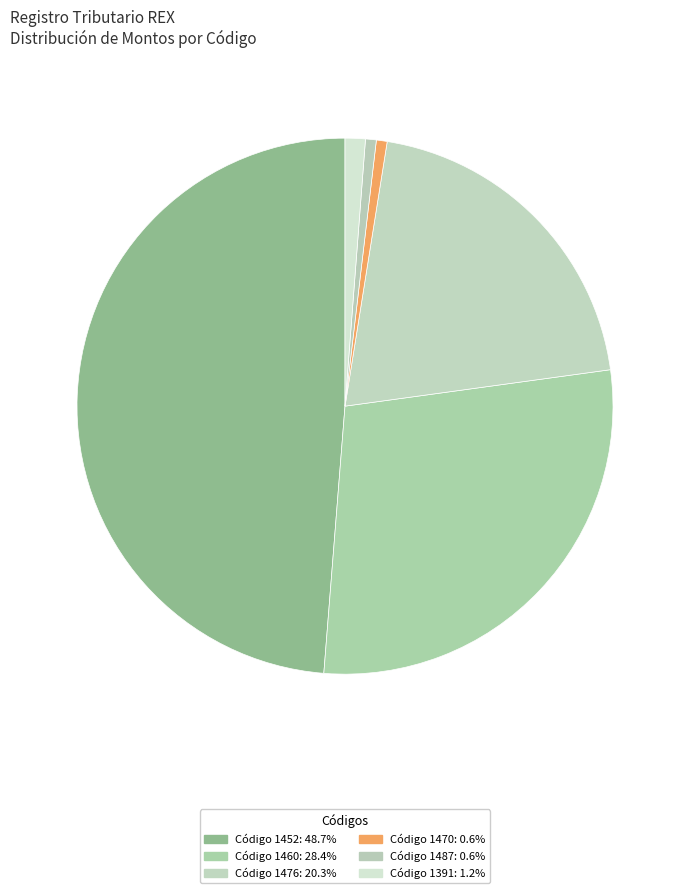

Is there any slice that represents more than half of the pie?

No